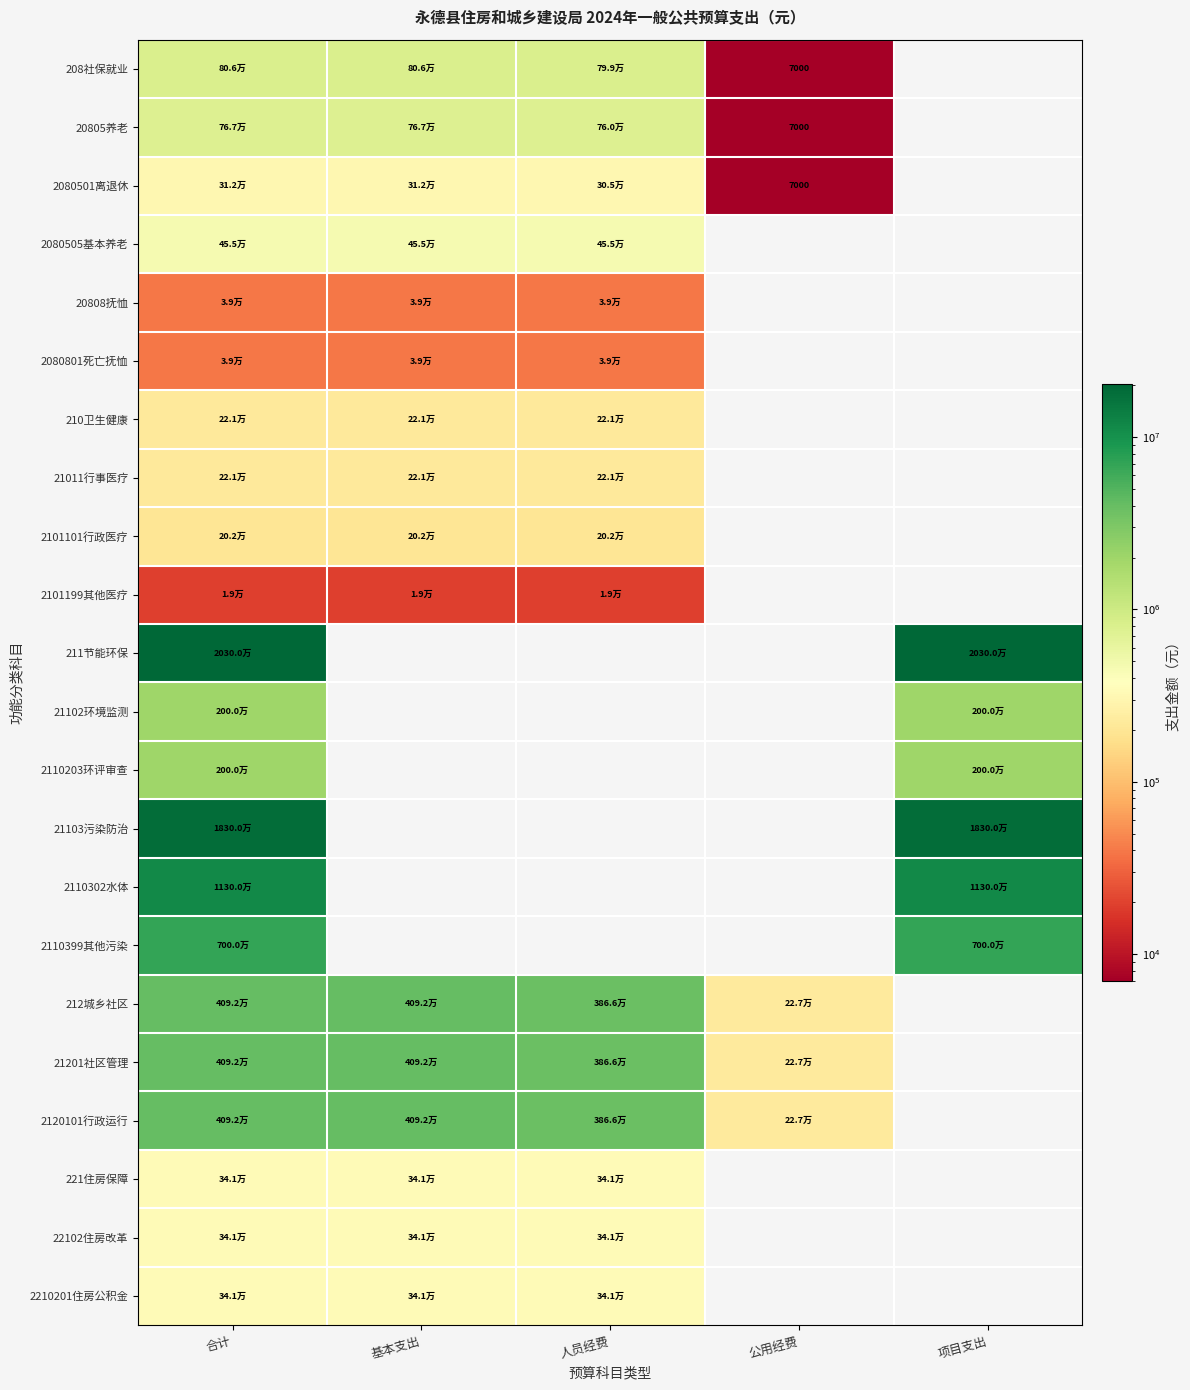

The value of 208社保就业 at 合计 is 806019.7. True or false?

True